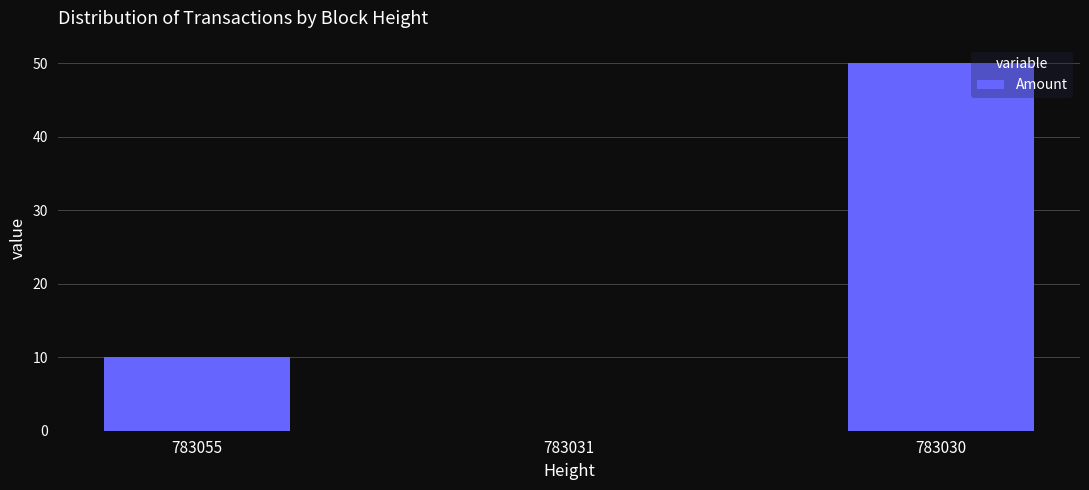

Reading left to right, what are all the values shown in this chart?

10	0	50